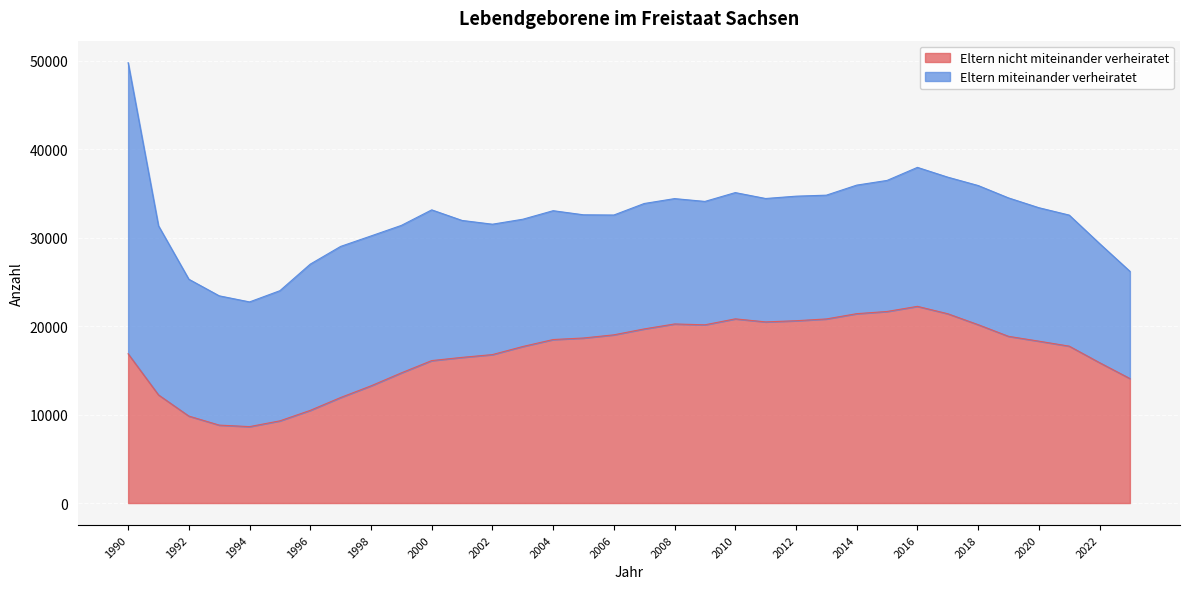

How many interior local peaks (higher than both neighbors) does the data have?

3